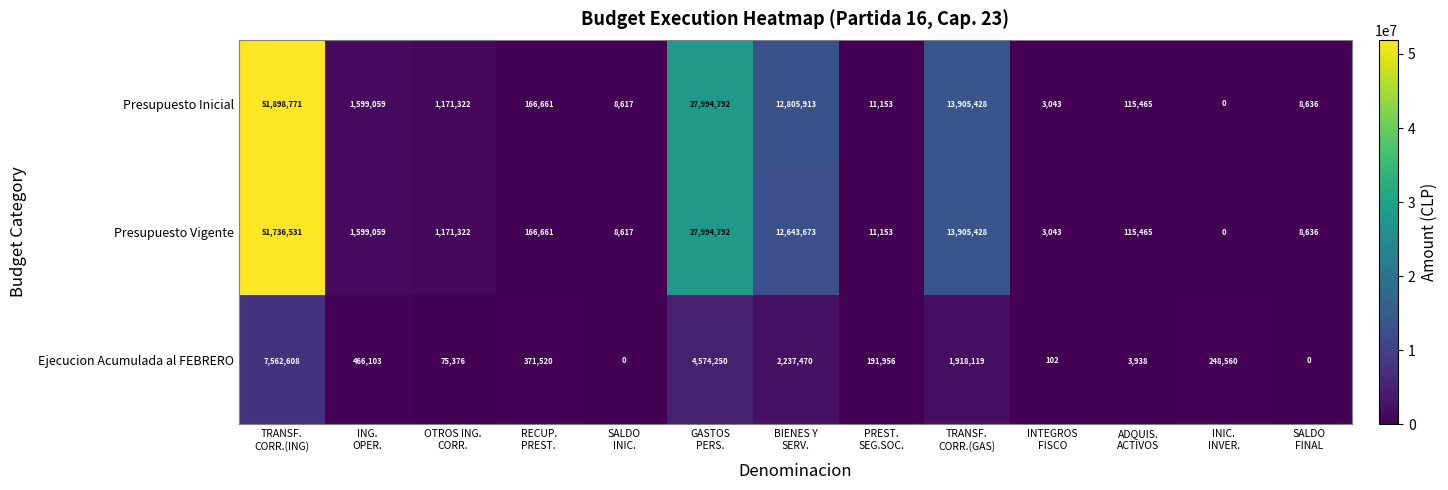

Which series has the largest range (max minus min)?

Presupuesto Inicial